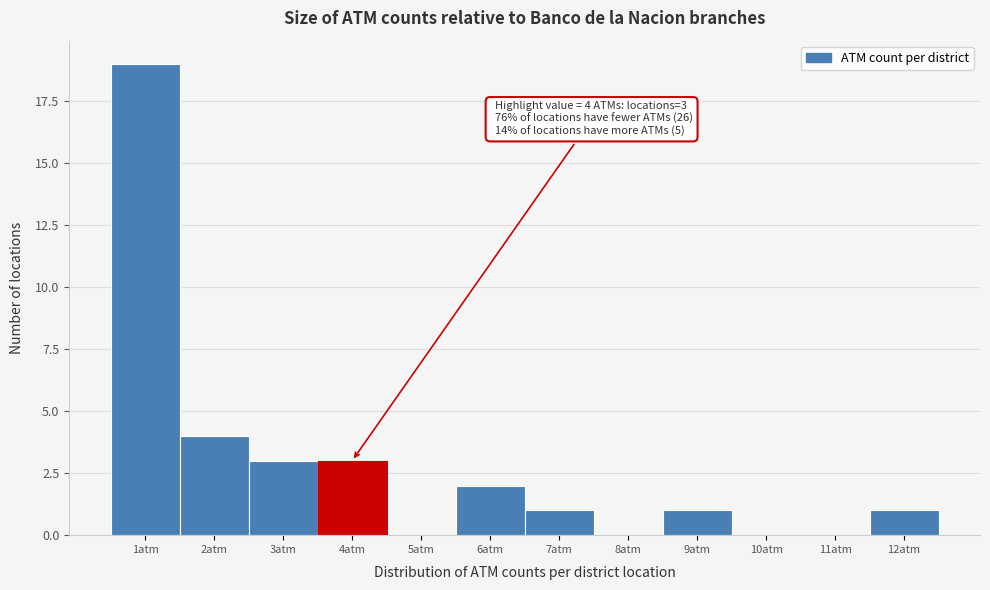

Reading right to left, extract all data points from this chart.

12atm=1	11atm=0	10atm=0	9atm=1	8atm=0	7atm=1	6atm=2	5atm=0	4atm=3	3atm=3	2atm=4	1atm=19